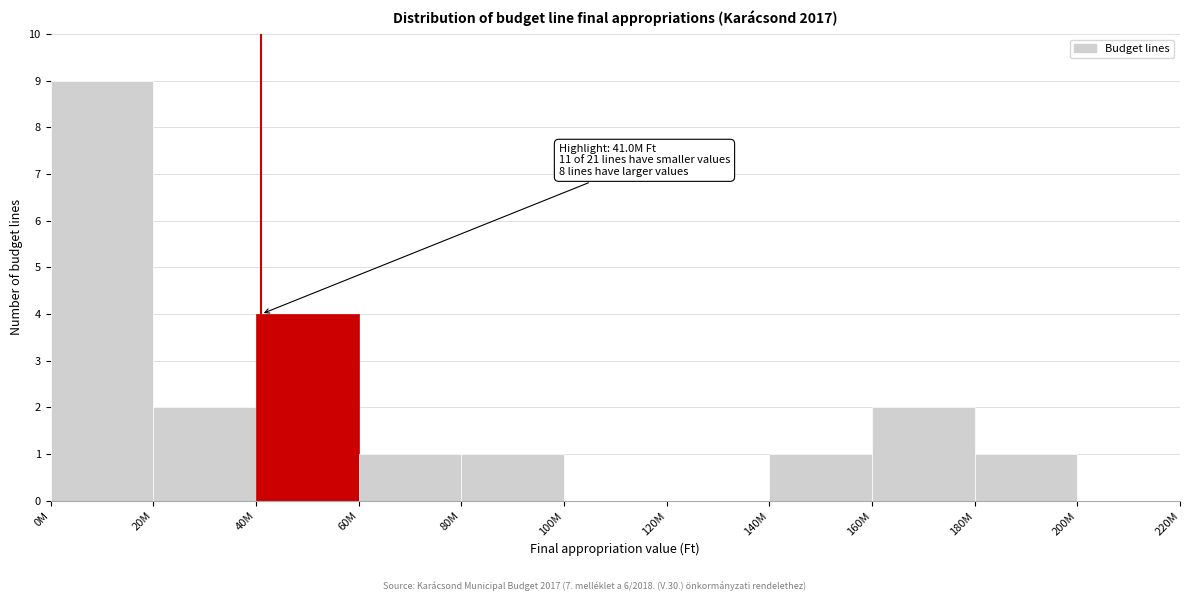

Reading left to right, extract all data points from this chart.

0M=9	20M=2	40M=4	60M=1	80M=1	100M=0	120M=0	140M=1	160M=2	180M=1	200M=0